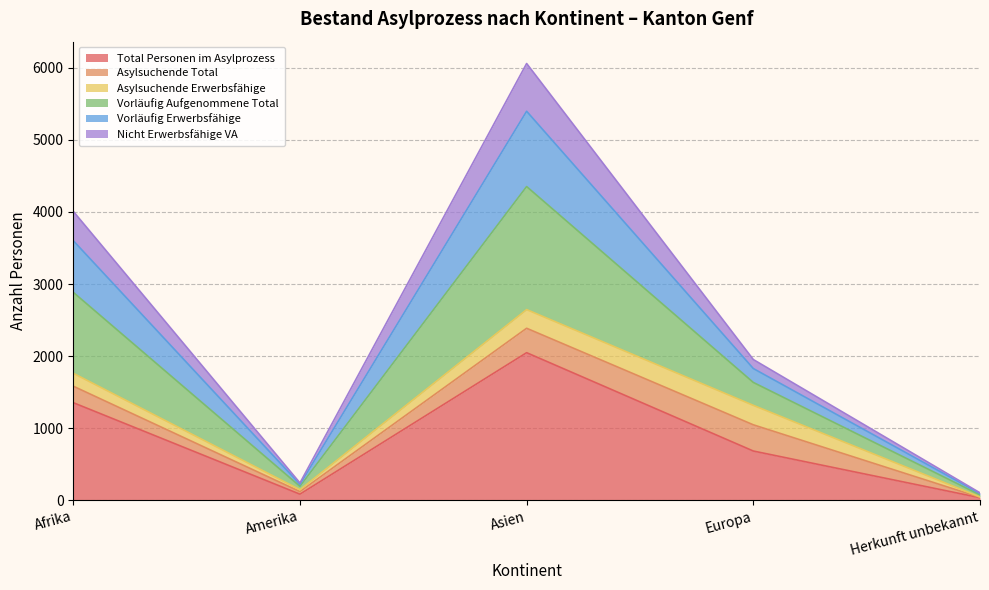

Does the chart have visible grid lines?

Yes